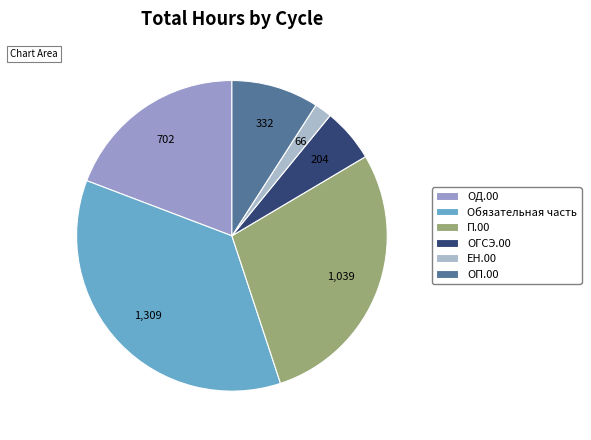

Rank the categories by value from highest to lowest.

Обязательная часть, П.00, ОД.00, ОП.00, ОГСЭ.00, ЕН.00